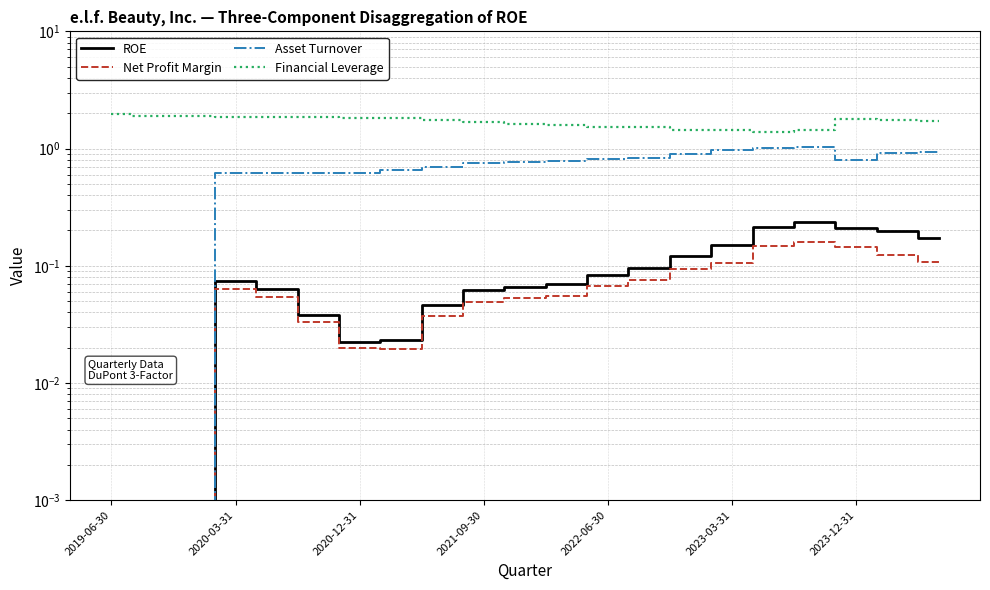

Reading left to right, what are all the values shown in this chart?

ROE: 0.0	0.0	0.0	0.1	0.1	0.0	0.0	0.0	0.0	0.1	0.1	0.1	0.1	0.1	0.1	0.1	0.2	0.2	0.2	0.2	0.2
Net Profit Margin: 0.0	0.0	0.0	0.1	0.1	0.0	0.0	0.0	0.0	0.0	0.1	0.1	0.1	0.1	0.1	0.1	0.1	0.2	0.1	0.1	0.1
Asset Turnover: 0.0	0.0	0.0	0.6	0.6	0.6	0.6	0.7	0.7	0.8	0.8	0.8	0.8	0.8	0.9	1.0	1.0	1.0	0.8	0.9	0.9
Financial Leverage: 2.0	1.9	1.9	1.9	1.9	1.9	1.8	1.8	1.8	1.7	1.6	1.6	1.5	1.5	1.4	1.4	1.4	1.4	1.8	1.8	1.7